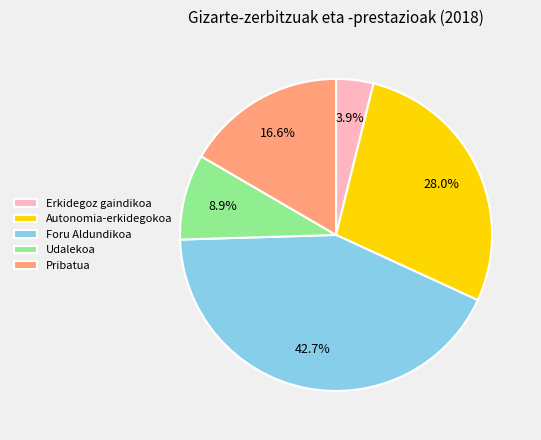

True or false: Pribatua accounts for 17% of the total.

True